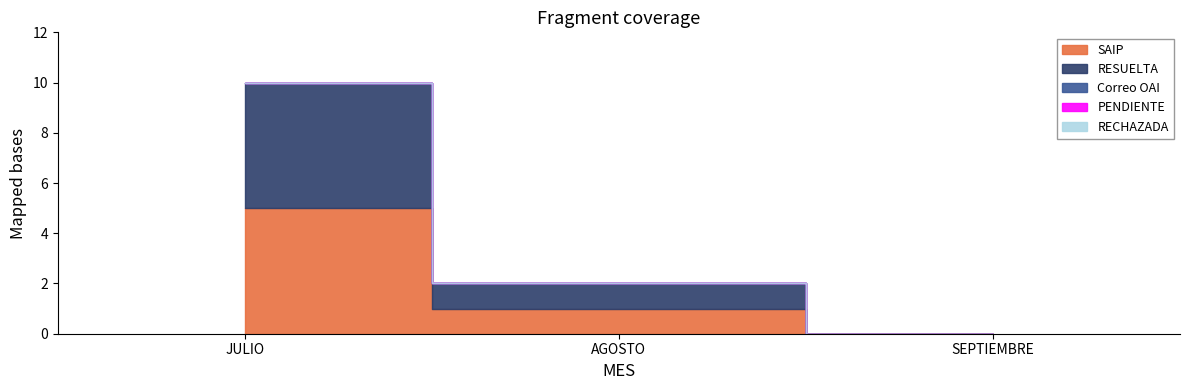

How many series are shown in this chart?

5